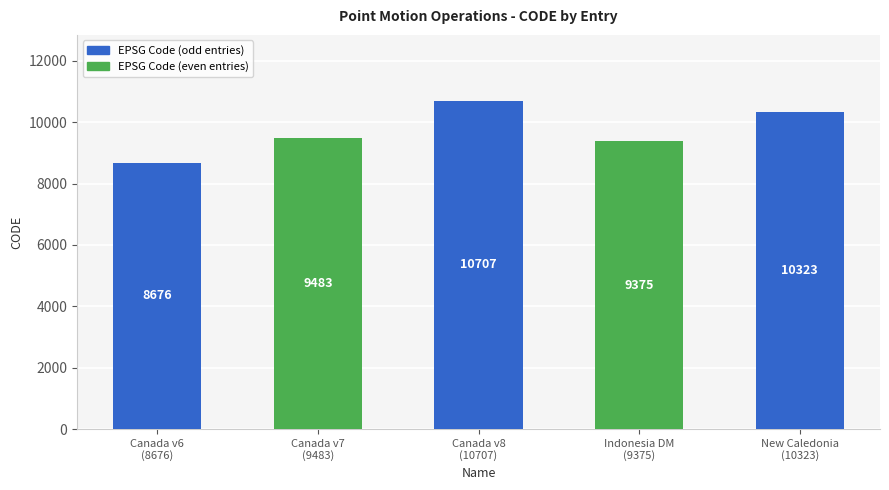

True or false: the data shows 18231 at Canada v8
(10707).

False